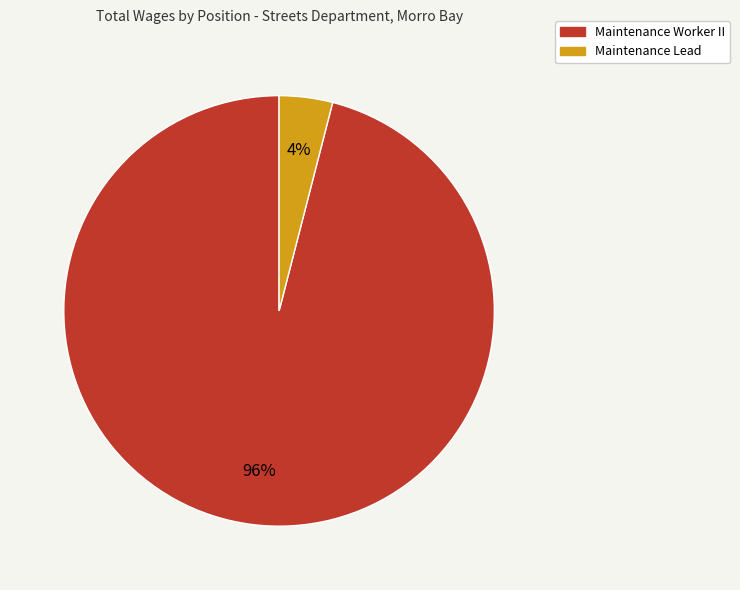

How many segments does this pie chart have?

2